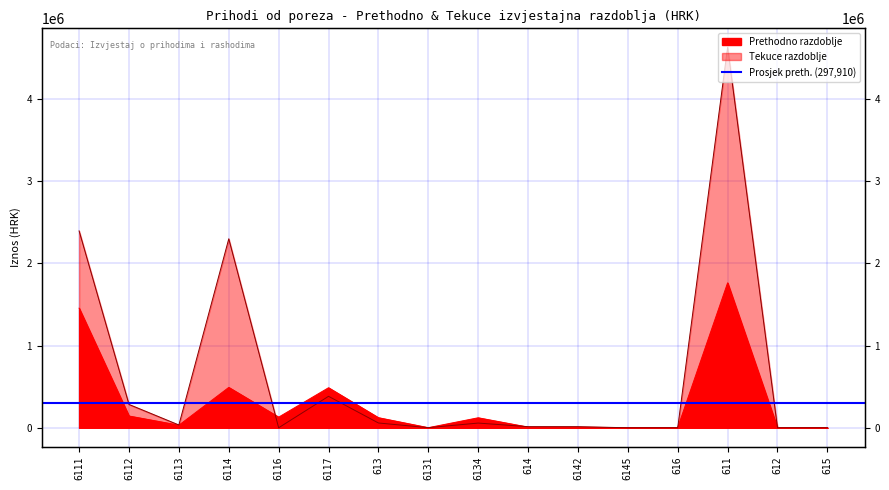

True or false: Tekuce razdoblje has a value of -1605943.1 at 6145.

False